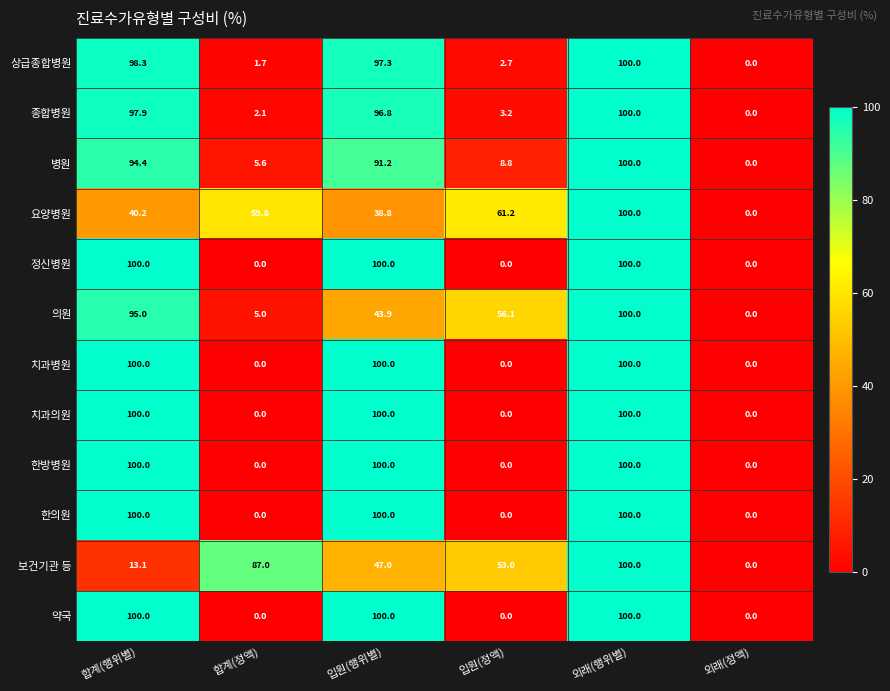

At which category is the sum across all series the highest?

외래(행위별)